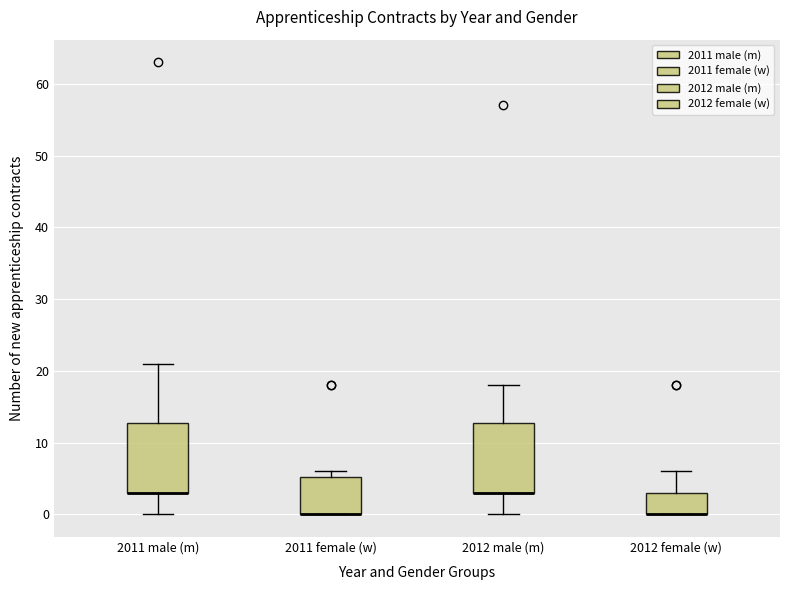

Reading left to right, transcribe this box plot: for each box, give where its median line is, the range the box spans, and where its two whiskers end, as read against the y-axis. The values are not printed on the chart, so give them approximately, as read against the axis.

2011 male (m): median 3 (drawn on the box's lower edge), box 3 to 13, whiskers 0 to 21
2011 female (w): median 0 (drawn on the box's lower edge), box 0 to 5, whiskers 0 to 6
2012 male (m): median 3 (drawn on the box's lower edge), box 3 to 13, whiskers 0 to 18
2012 female (w): median 0 (drawn on the box's lower edge), box 0 to 3, whiskers 0 to 6